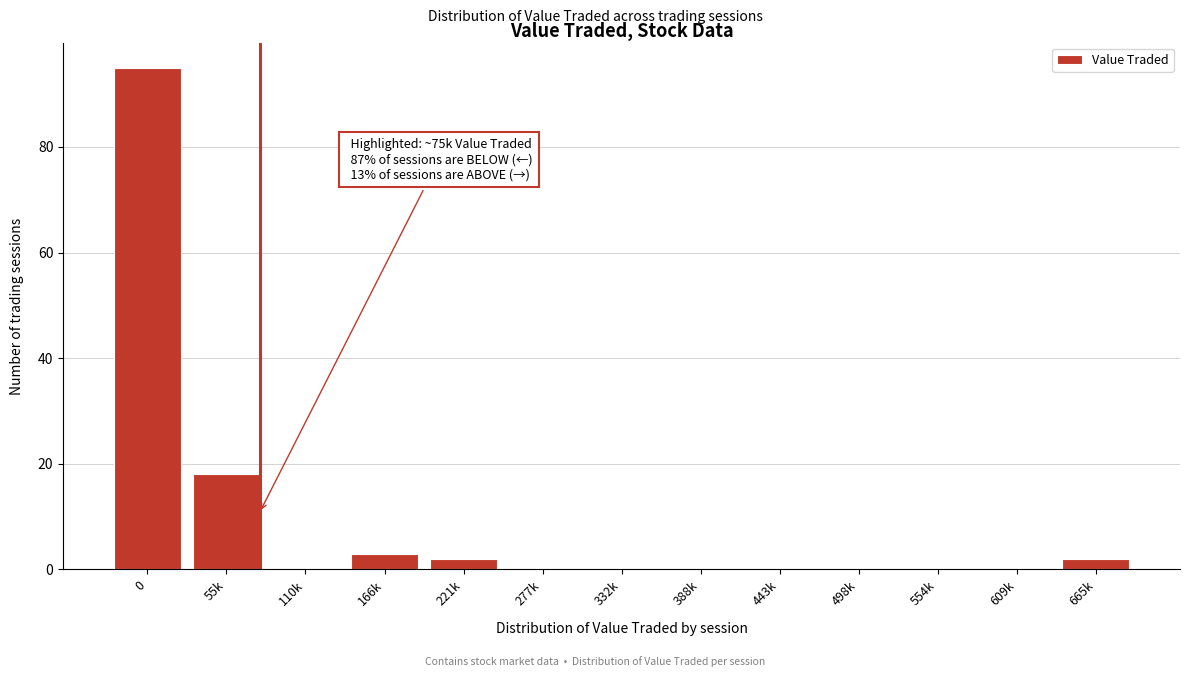

Reading left to right, what are all the values shown in this chart?

0=95	55k=18	110k=0	166k=3	221k=2	277k=0	332k=0	388k=0	443k=0	498k=0	554k=0	609k=0	665k=2